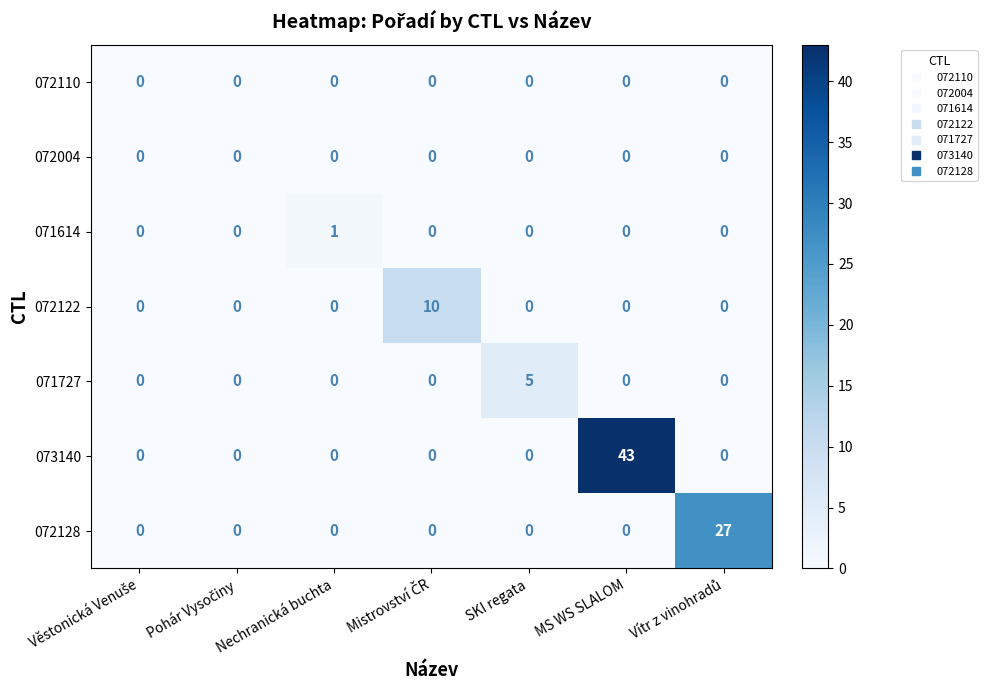

At which category does the chart reach its peak across all series?

MS WS SLALOM